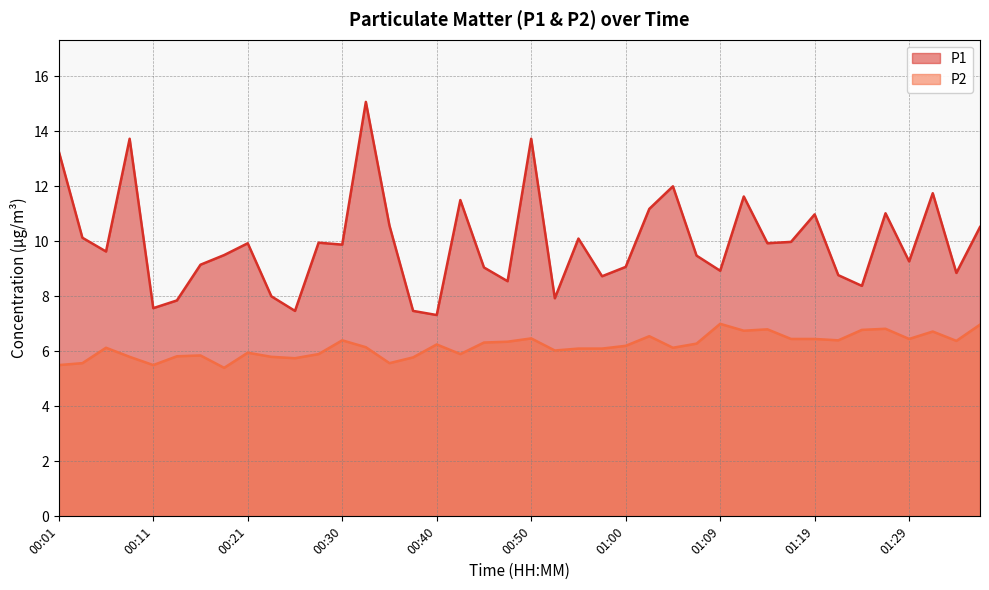

How many categories are shown in the chart?

40